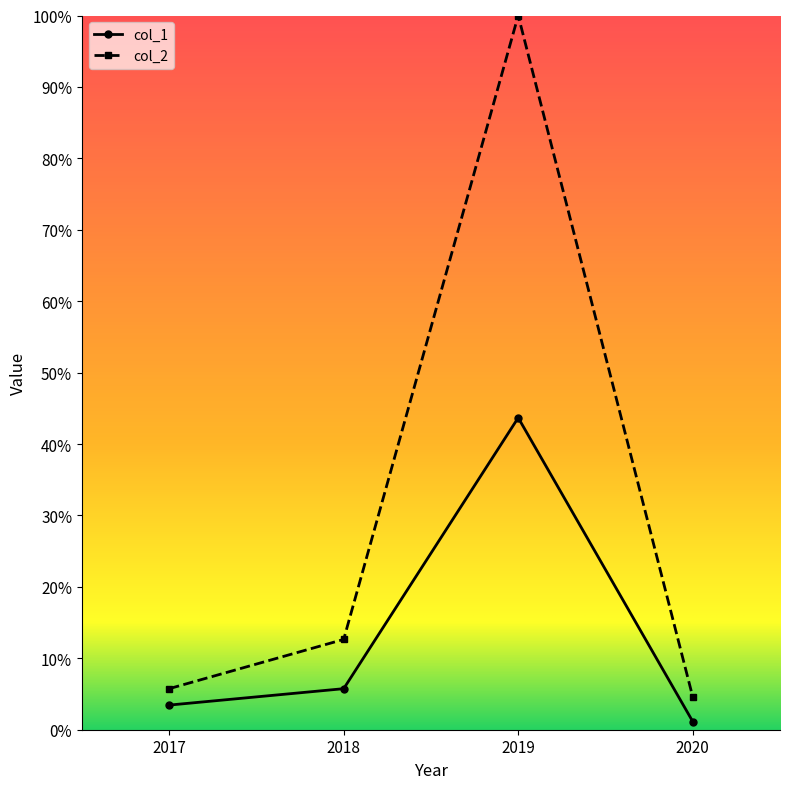

In col_1, how many points are higher than both neighbors (excluding endpoints)?

1